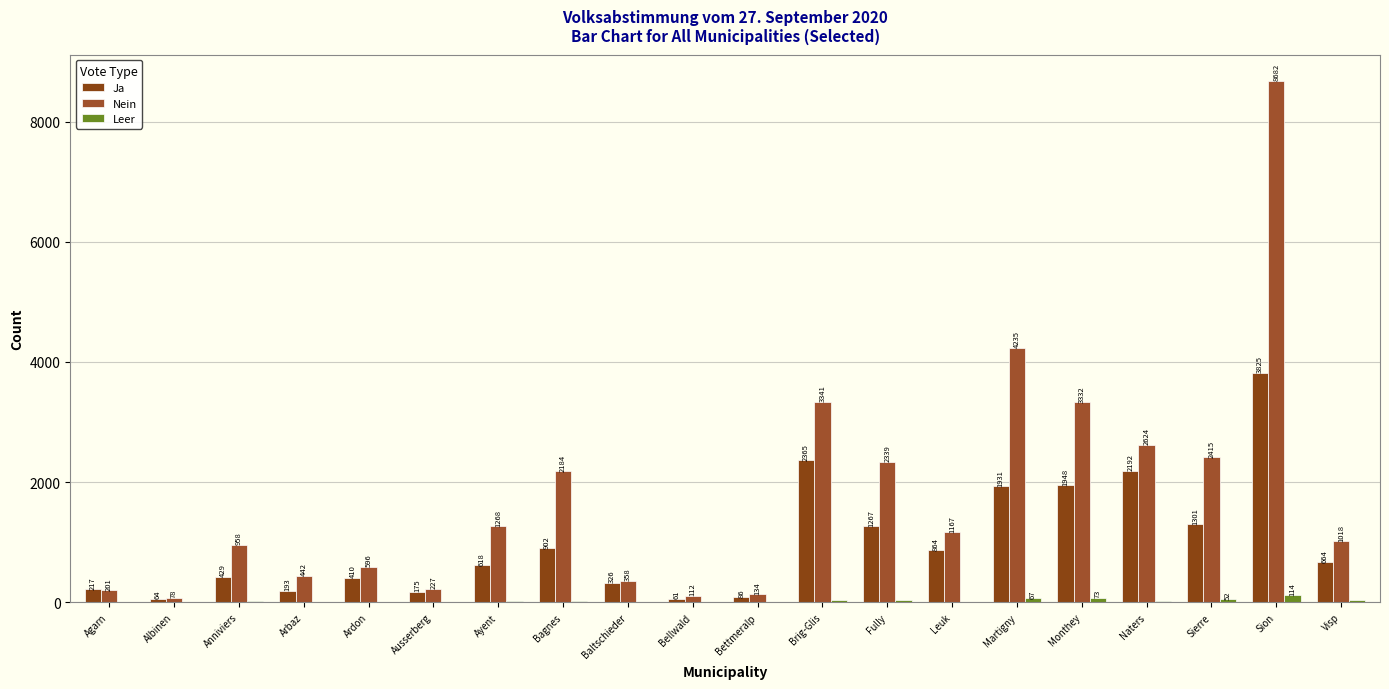

Count the number of categories in the chart.

20